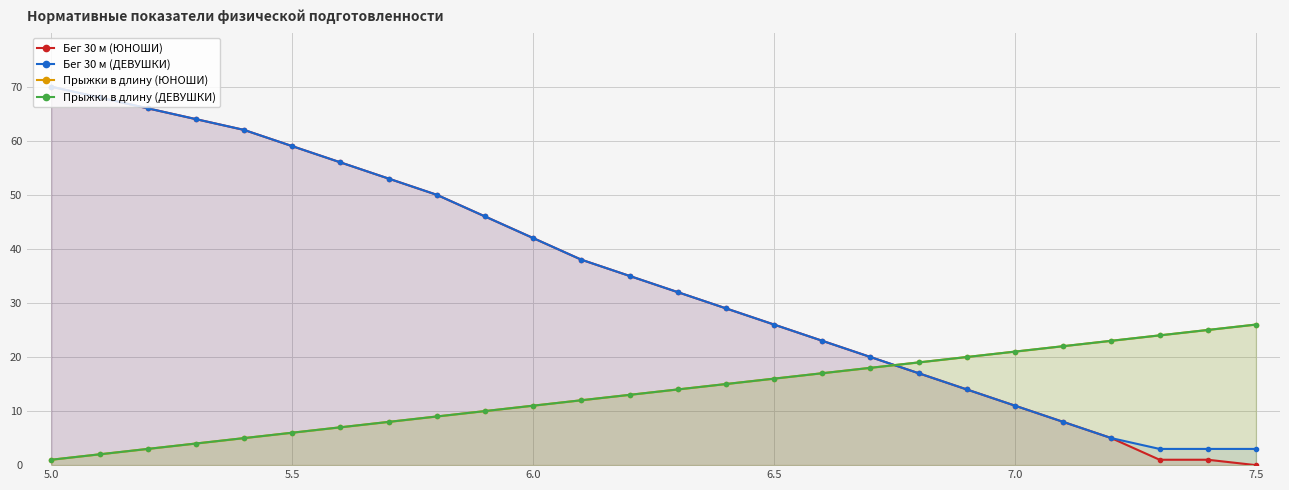

What is the sum of the Бег 30 м (ЮНОШИ) values at 17 and 11?

58